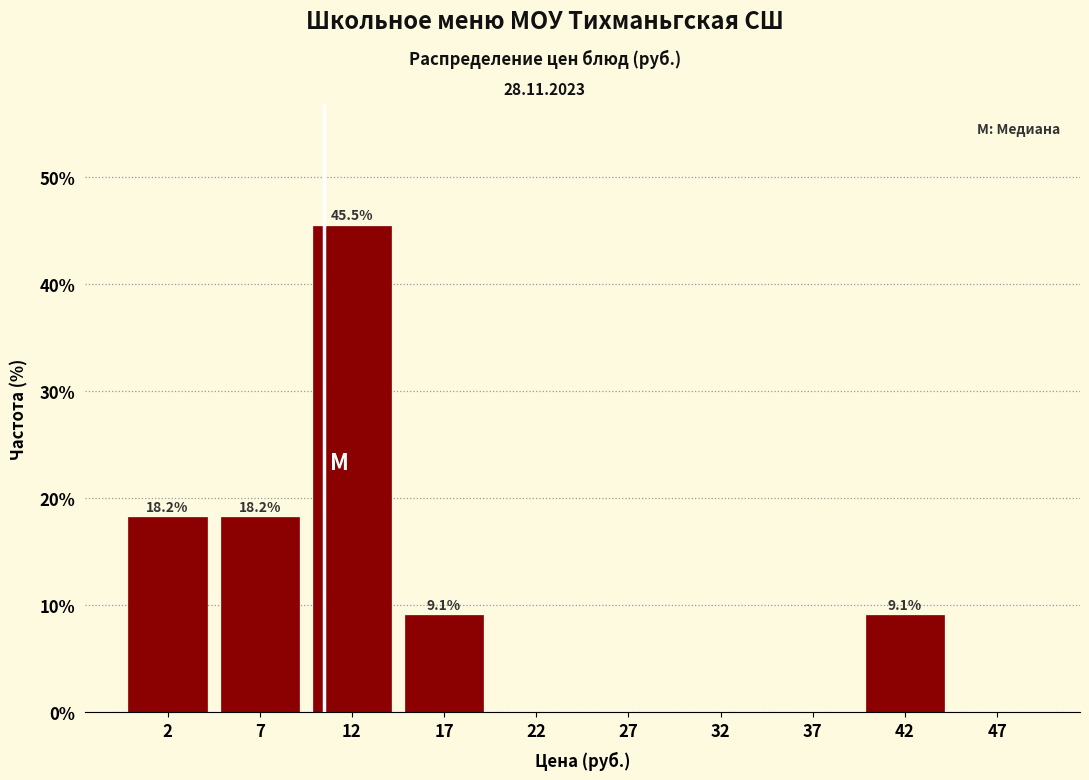

Over which range of the x-axis is the bar tallest?

10 to 15